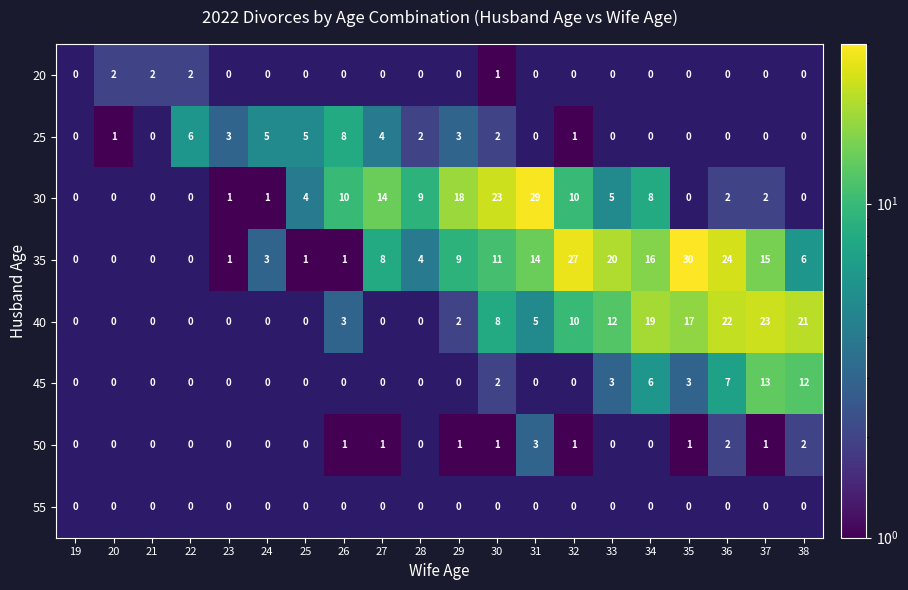

At which category does the chart reach its minimum across all series?

19